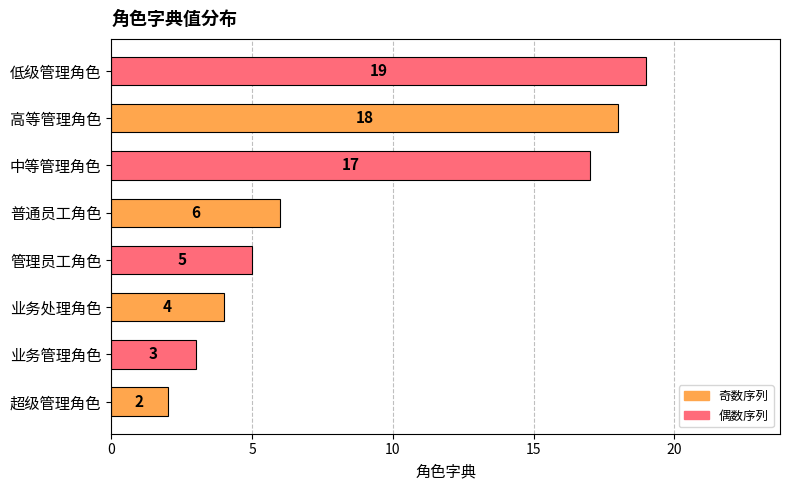

Approximately how many times larger is the value at 管理员工角色 compared to 业务管理角色?

1.7